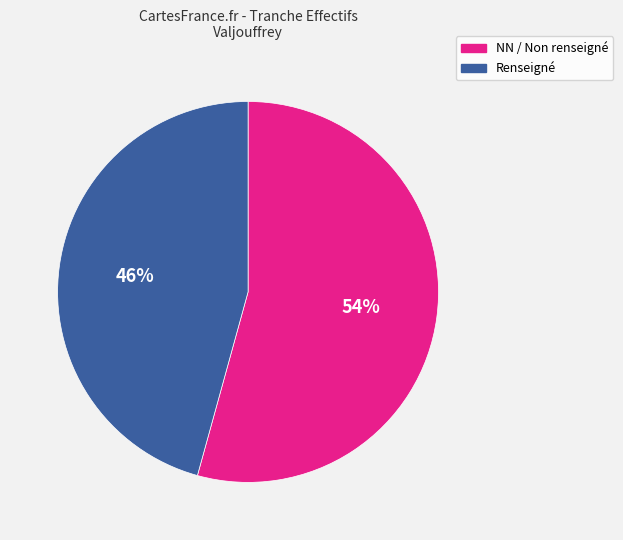

Is there a majority slice in this chart?

Yes